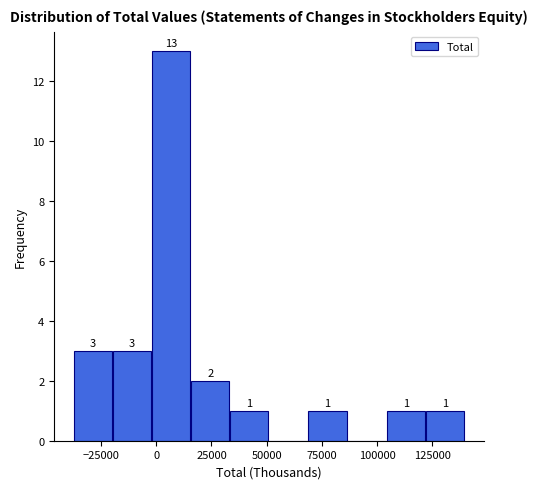

Around what value on the x-axis is the tallest bar? Give the approximate position of its centre, as read against the axis.

5000